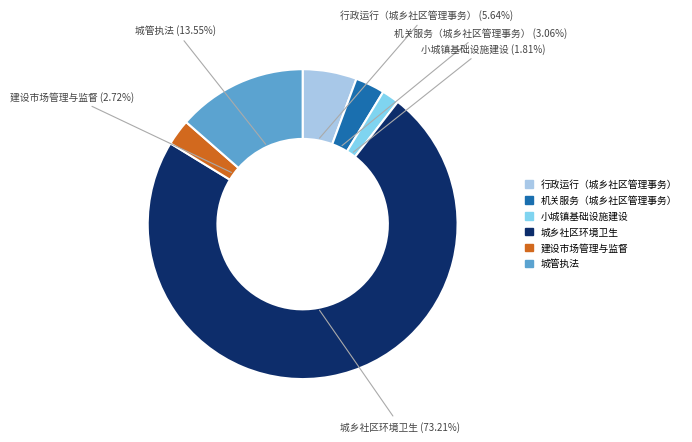

Count the number of slices in the pie.

6